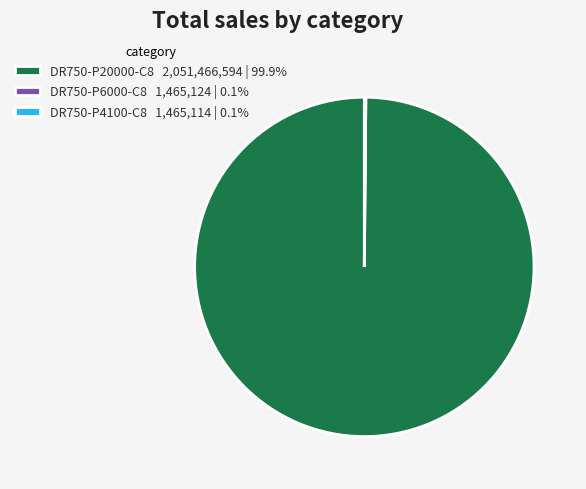

Does DR750-P20000-C8 2,051,466,594 | 99.9% represent more than half of the total?

Yes